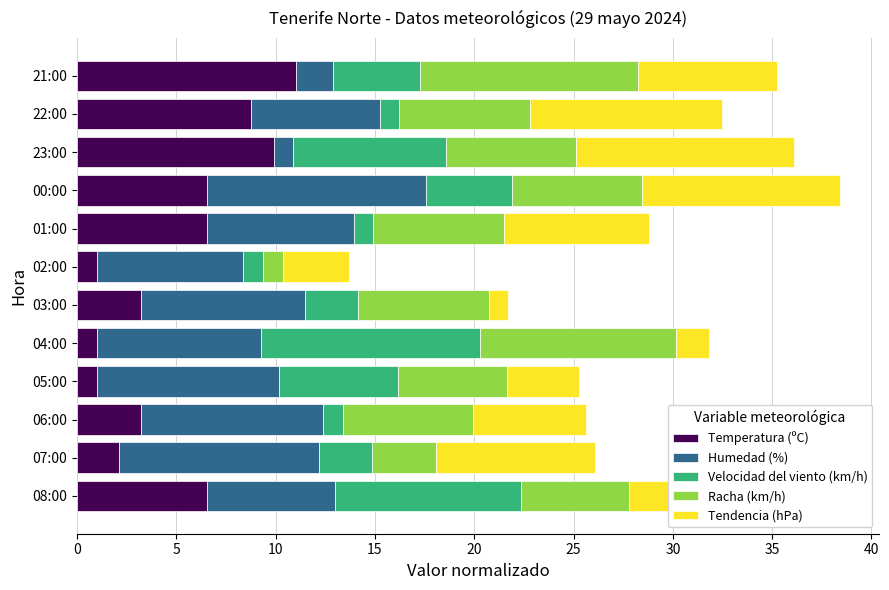

What is the lowest value of the Temperatura (ºC) series?

1.0